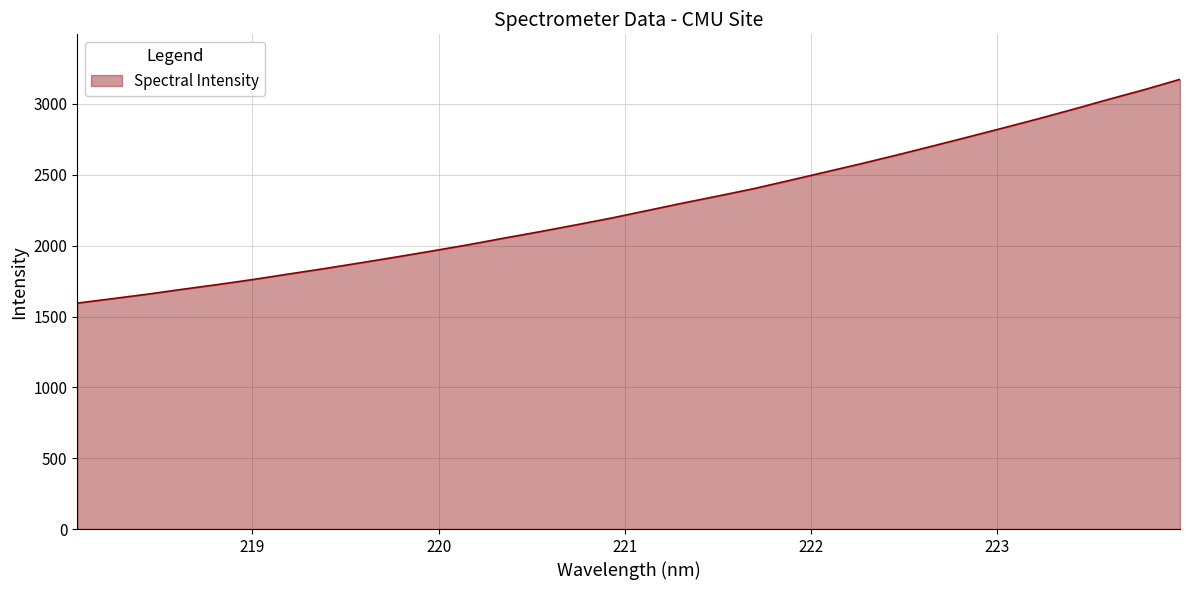

Reading left to right, transcribe all the data shown in this chart.

1594.6	1626.3	1658.5	1693.8	1727.7	1763.5	1802.4	1840.6	1880.7	1921.8	1963.9	2007.4	2053.8	2099.1	2146.3	2194.7	2247.2	2299.9	2350.4	2402.1	2459.8	2518.2	2577.0	2637.8	2700.7	2764.7	2829.2	2894.8	2963.1	3033.3	3101.4	3174.2